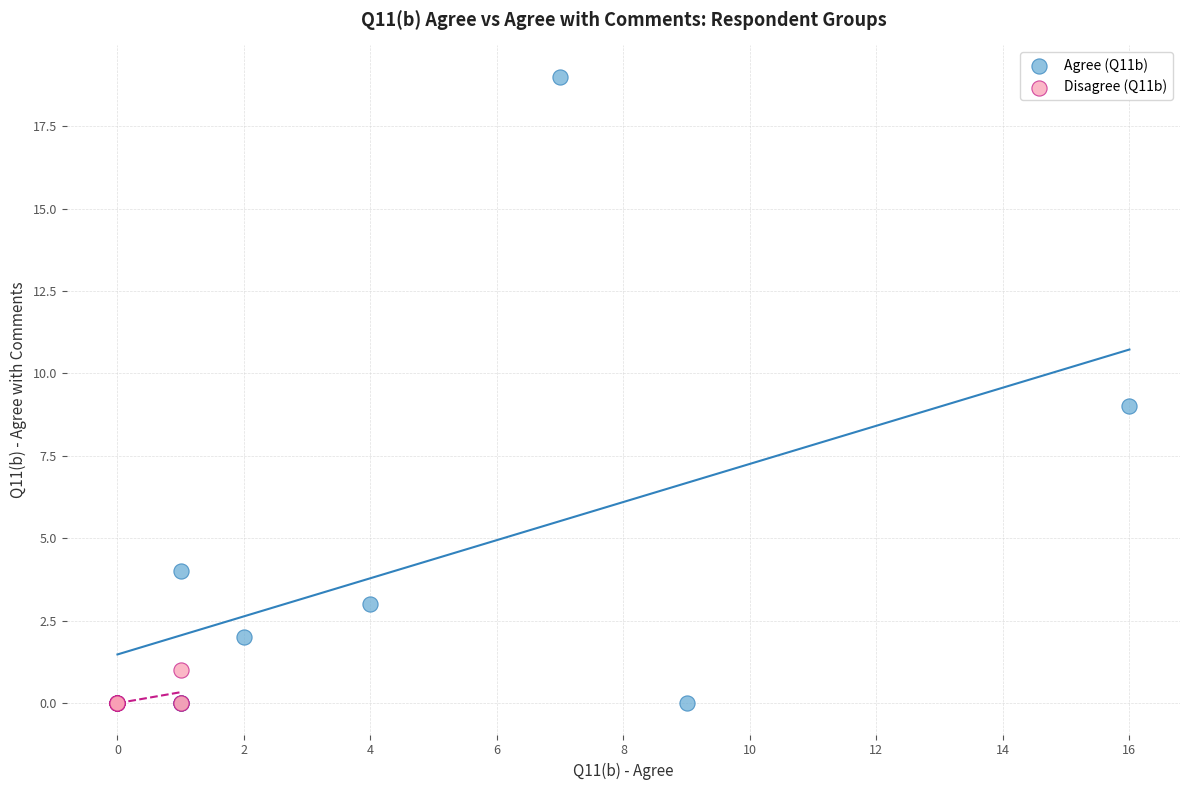

Which series has the widest spread of Y values?

Agree (Q11b)